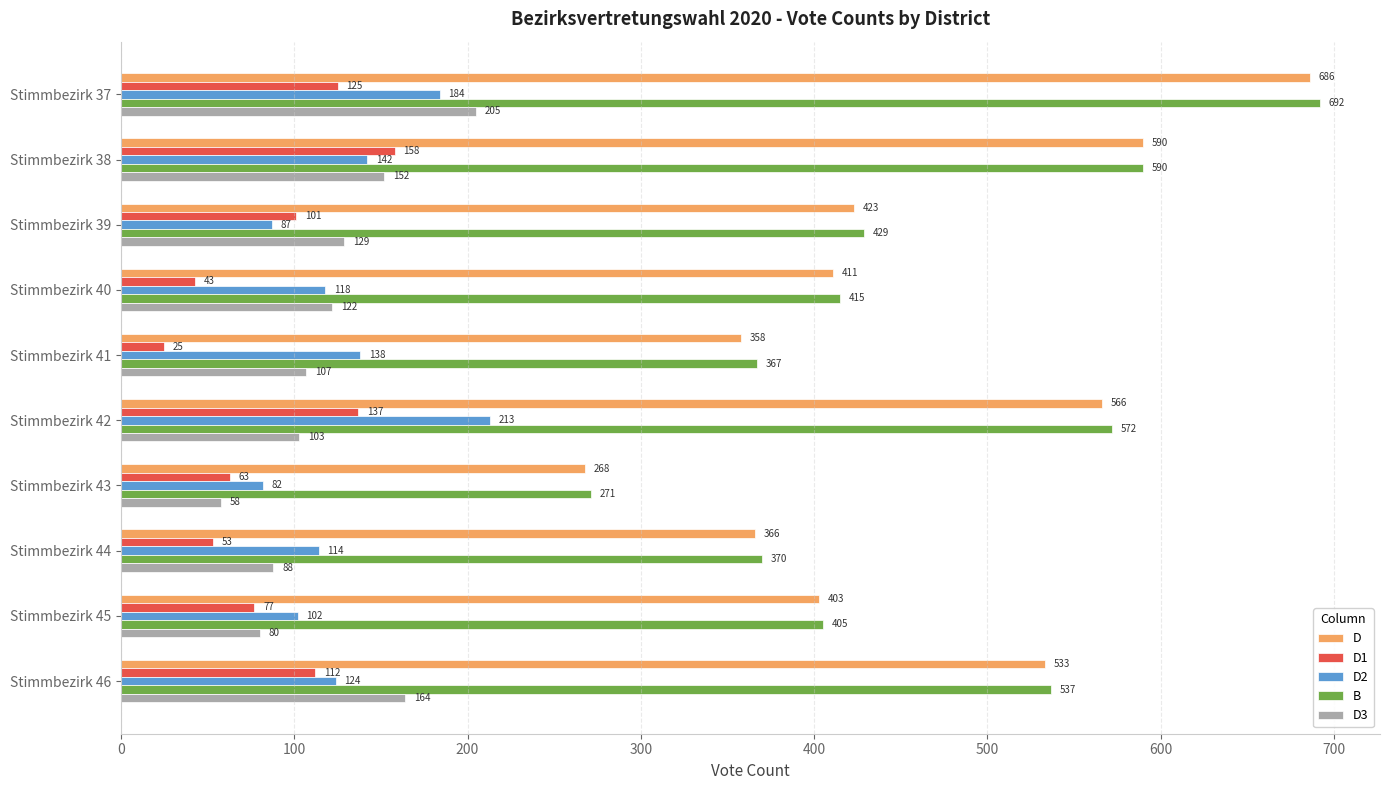

What are all the series names shown in the legend?

D, D1, D2, B, D3